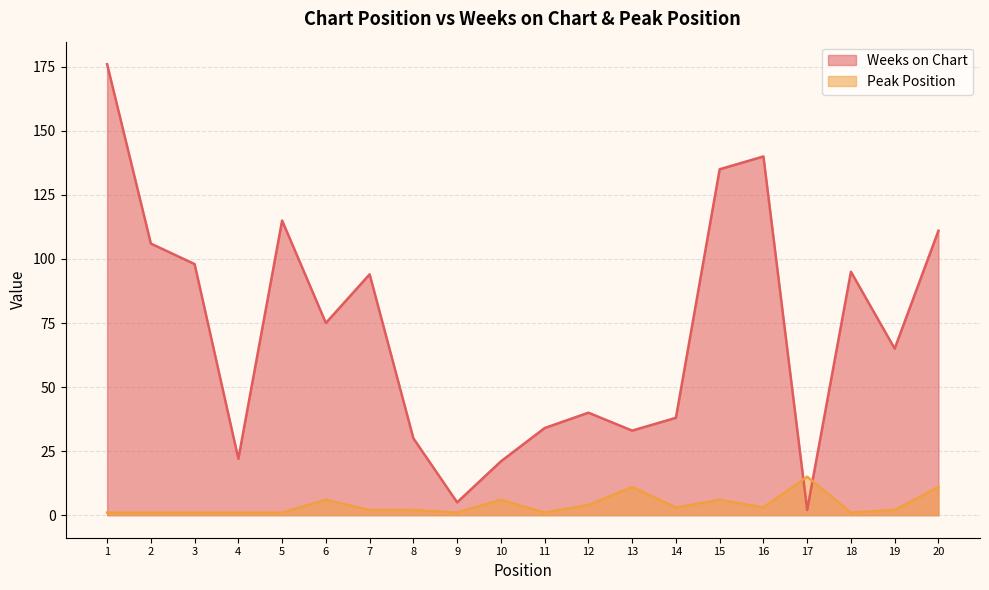

Rank the series at 19 from lowest to highest value.

Peak Position, Weeks on Chart